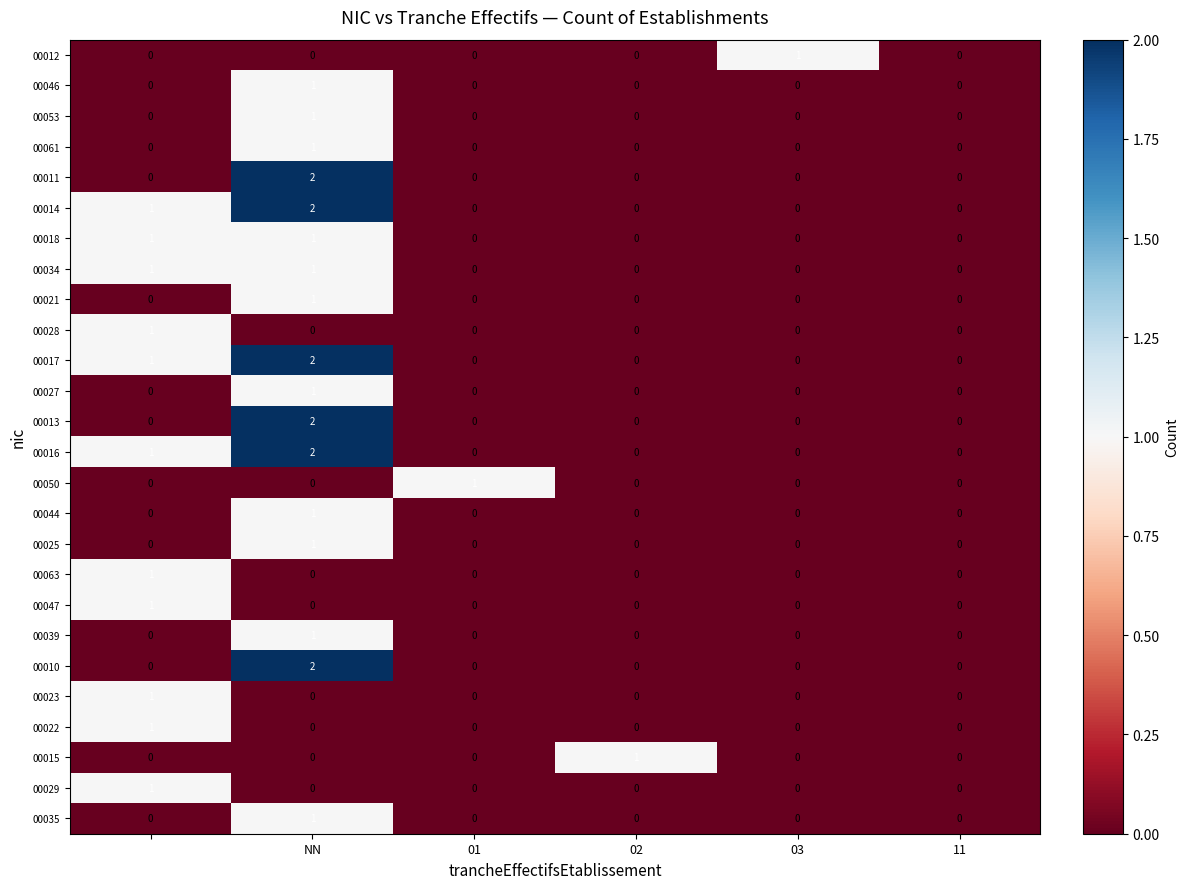

How many 00034 values are between 0 and 1?

6